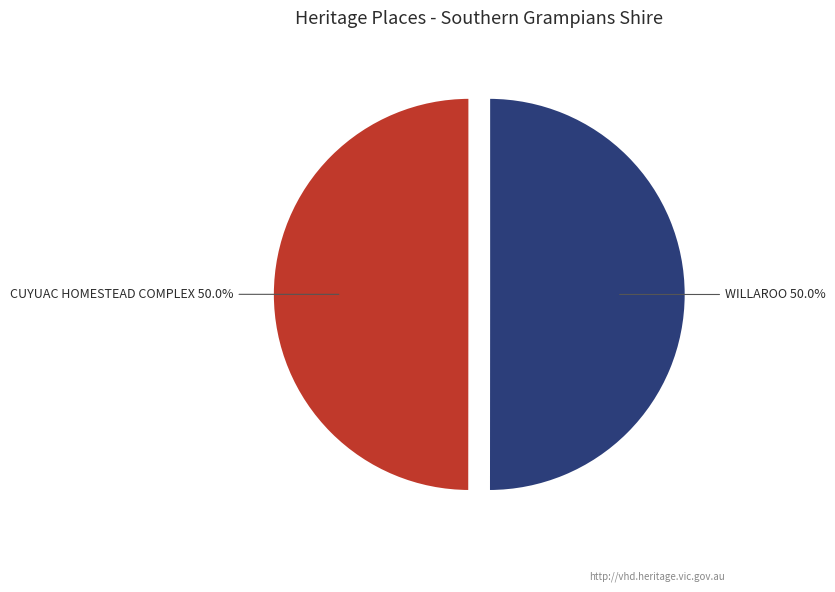

Count the number of slices in the pie.

2